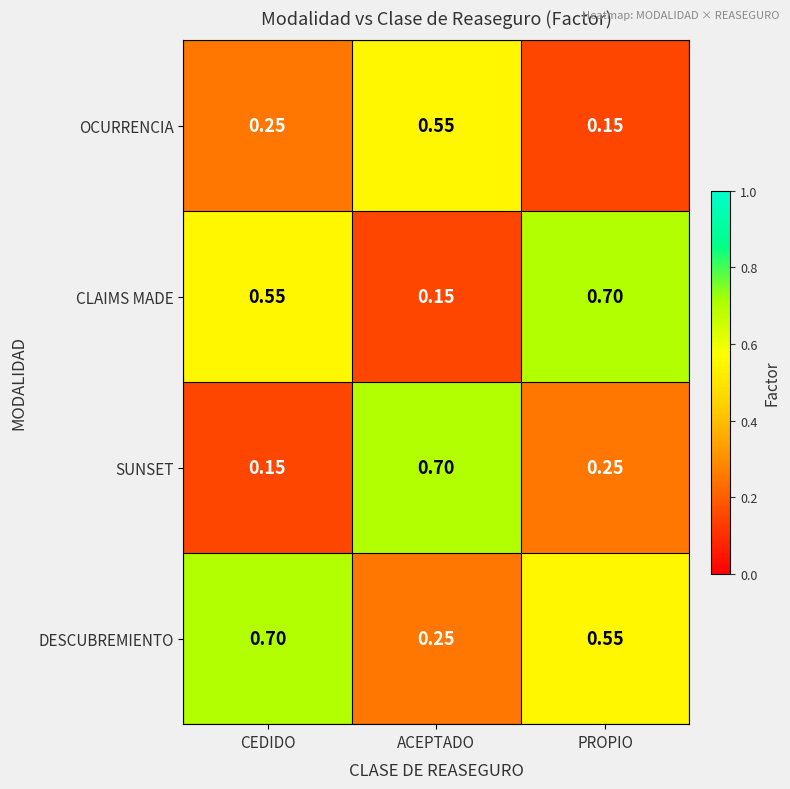

Where is SUNSET nearest to the value 0?

CEDIDO